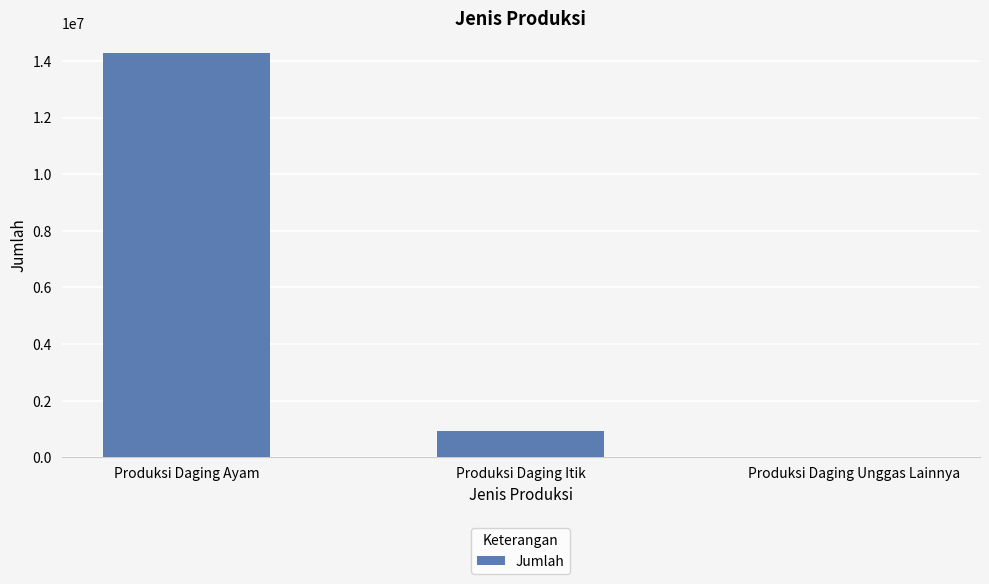

What is the sum of all values?

15204853